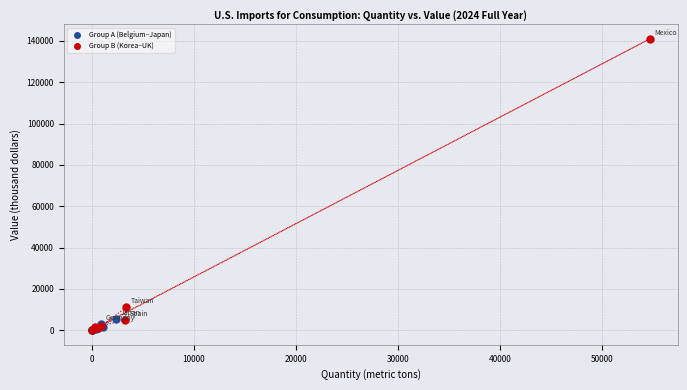

Which series has the widest spread of Y values?

Group B (Korea–UK)